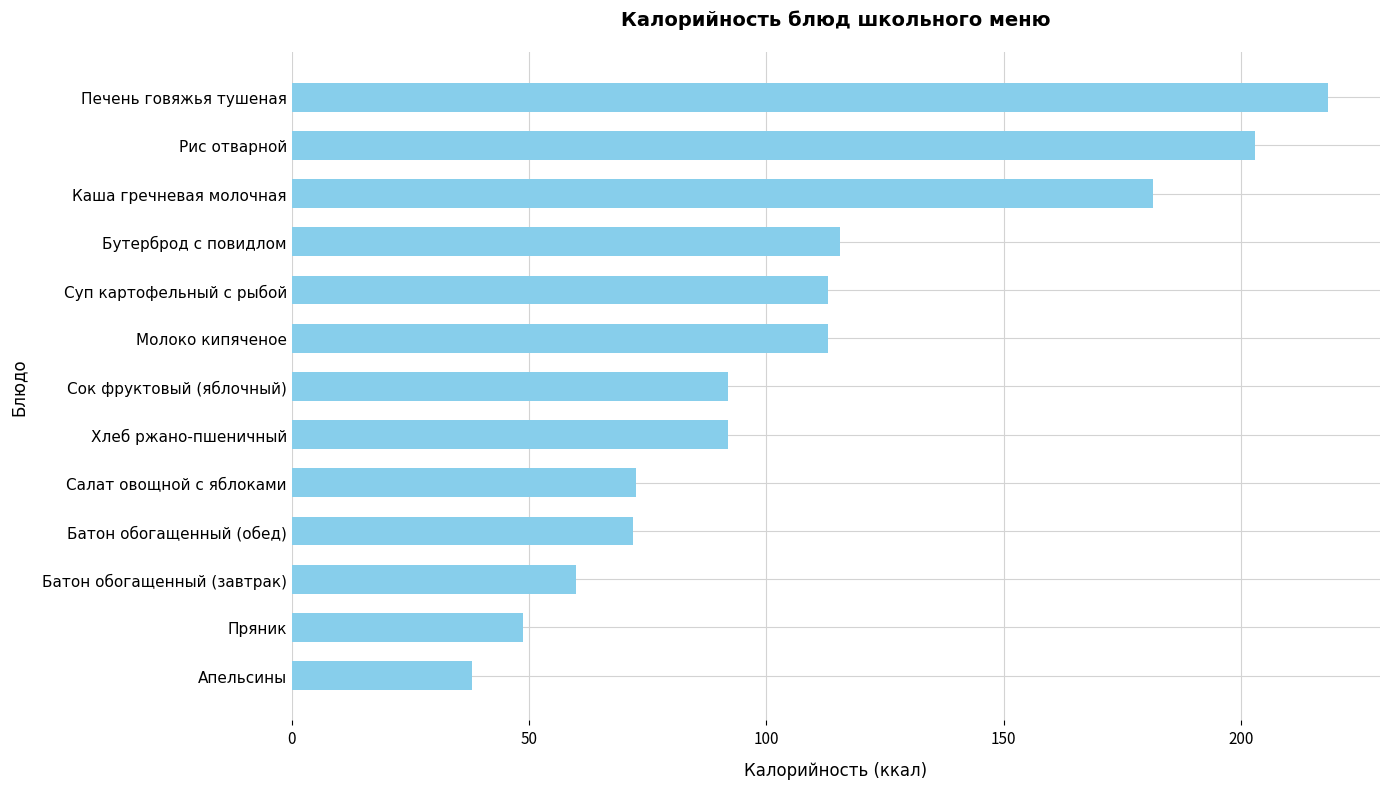

Read the value at Пряник.

48.8